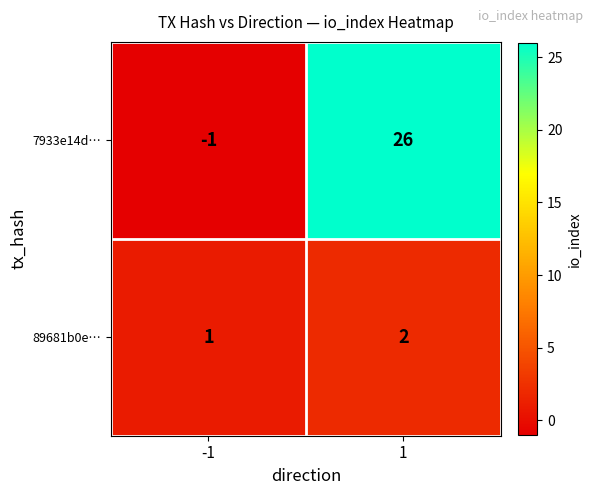

How many data points in 89681b0e… are less than 2?

1